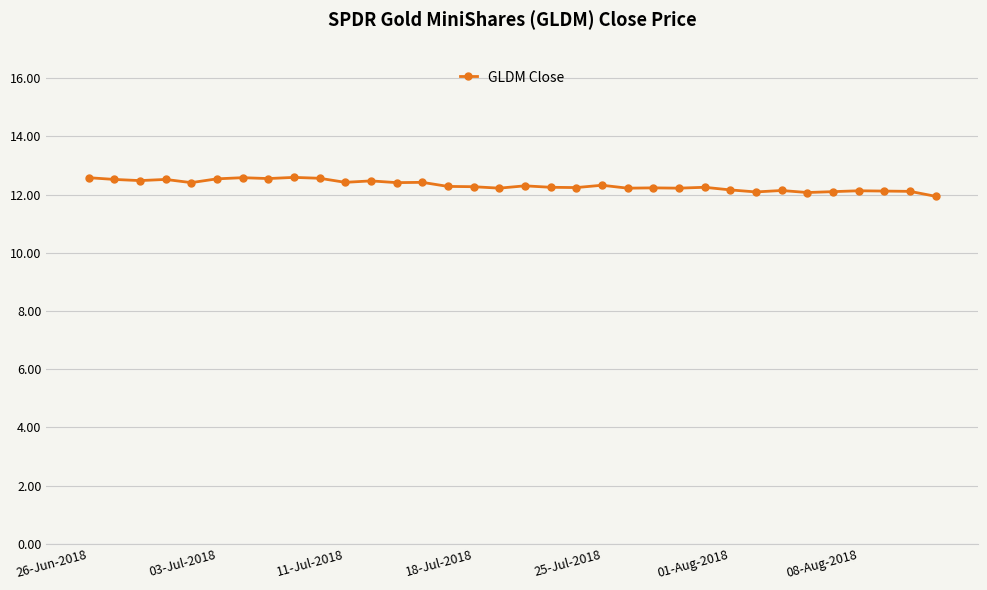

What is the average value?

12.3